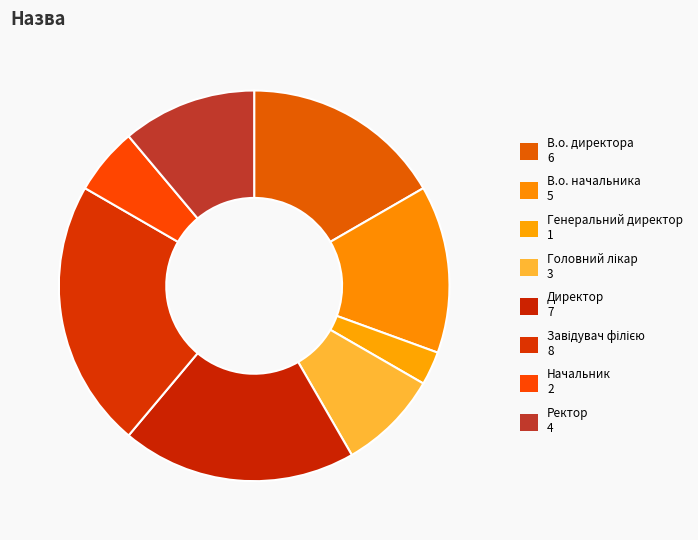

To the nearest percent, what is the combined percentage of Генеральний директор and Ректор?

14%